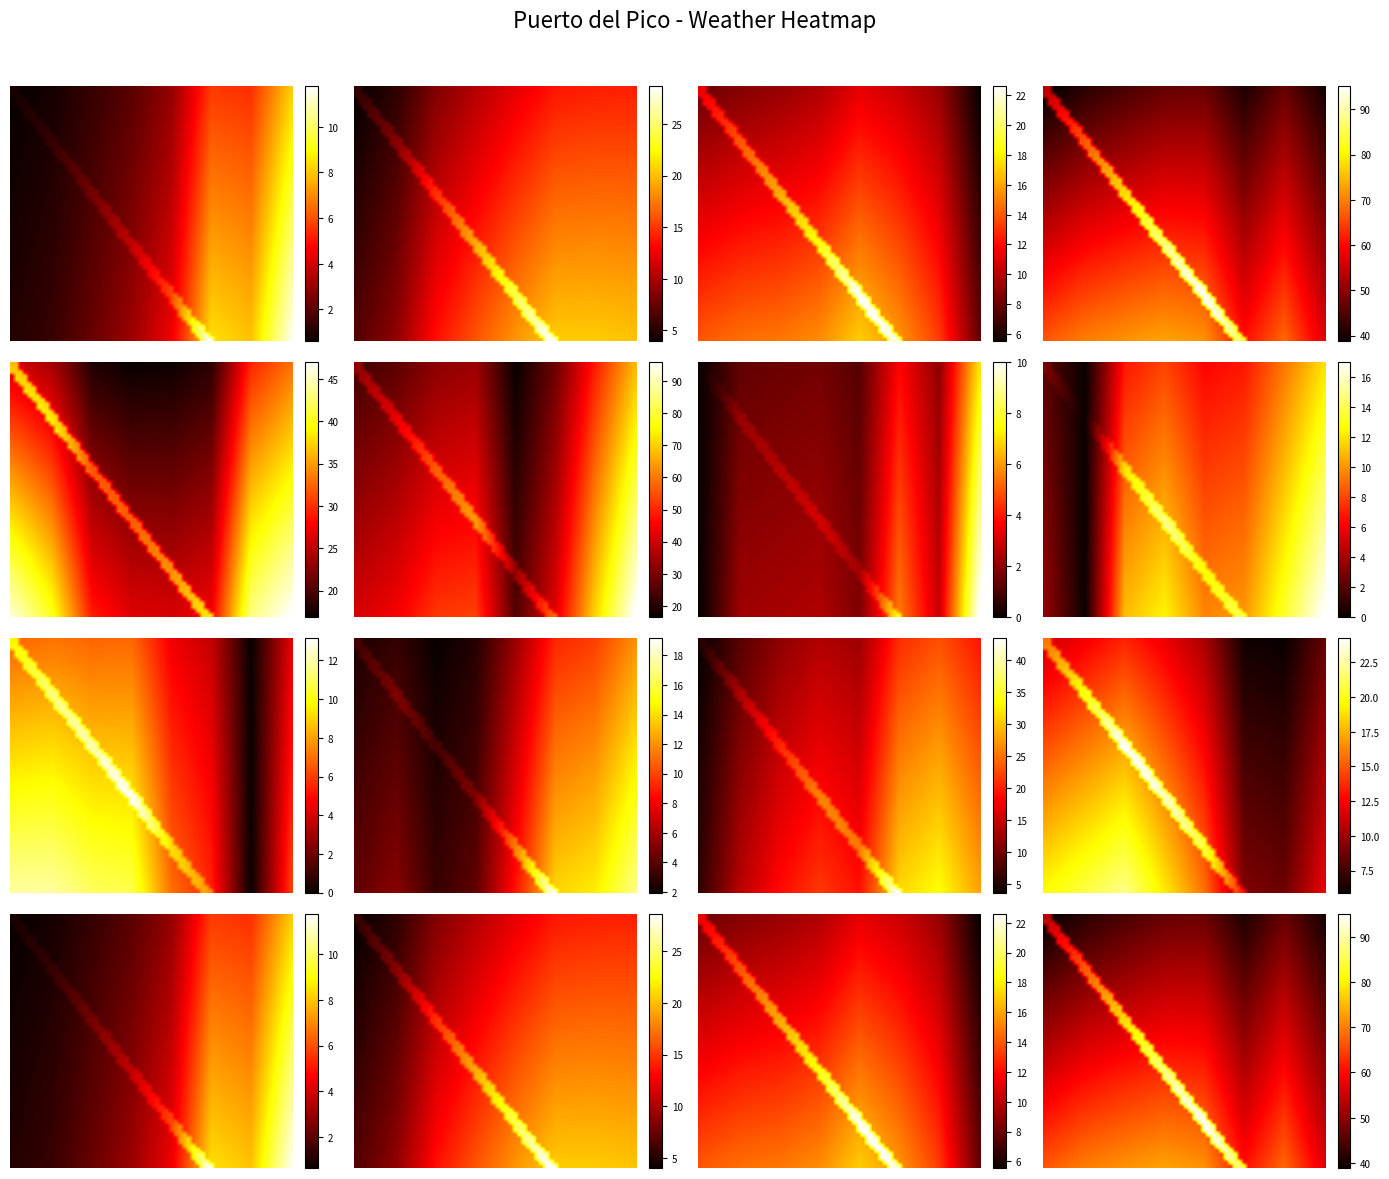

Which has a higher value, 3 or 7?

7